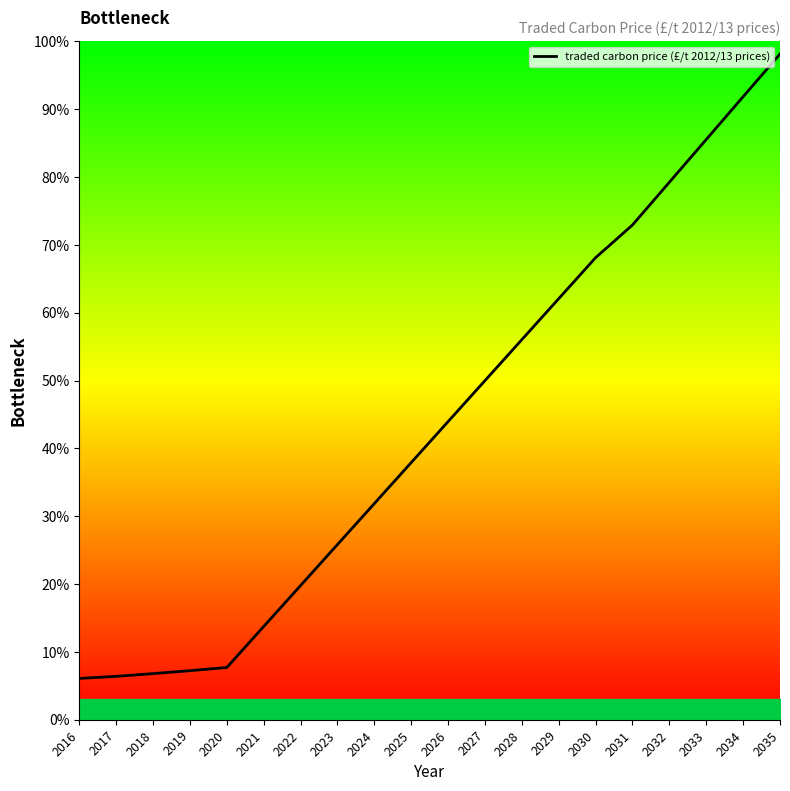

Is this an area chart (filled region under the line)?

No